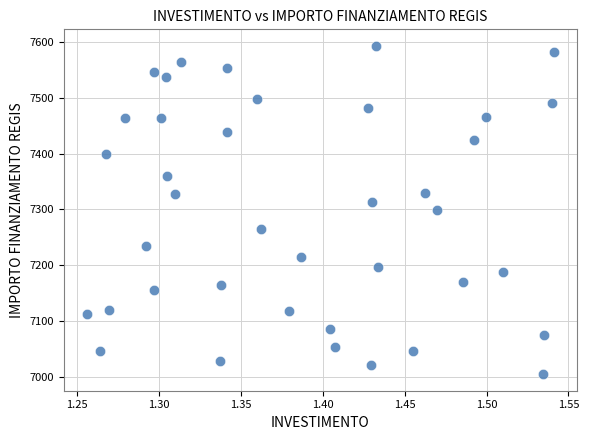

What is the range of X values (max minus min)?

0.3